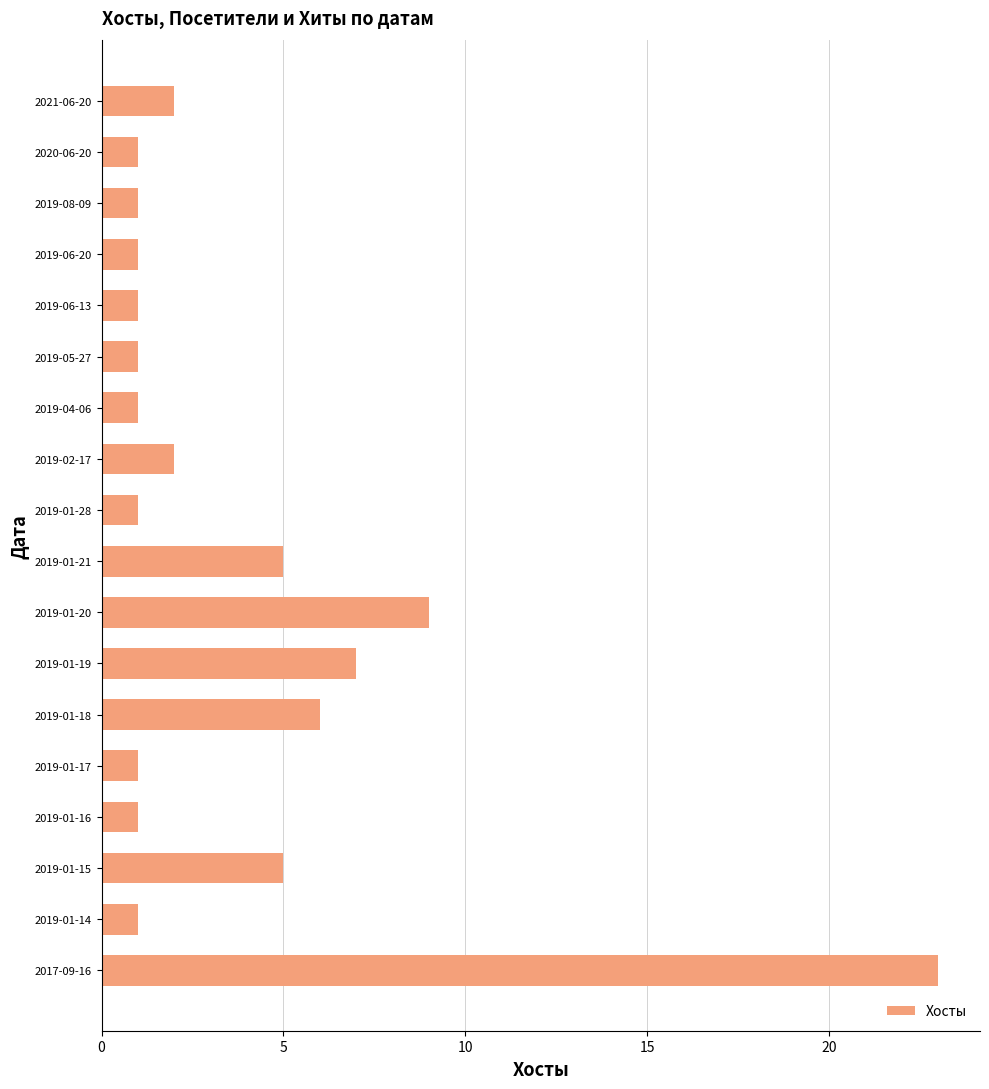

What position from the bottom is 2019-02-17?

11